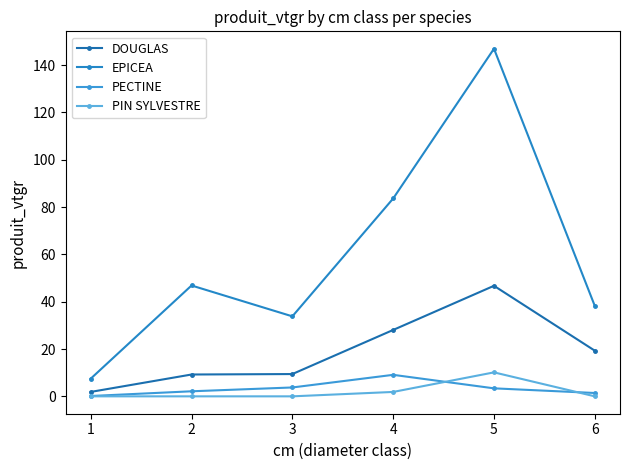

What is the value of the EPICEA point at the 4th from the left?

83.6